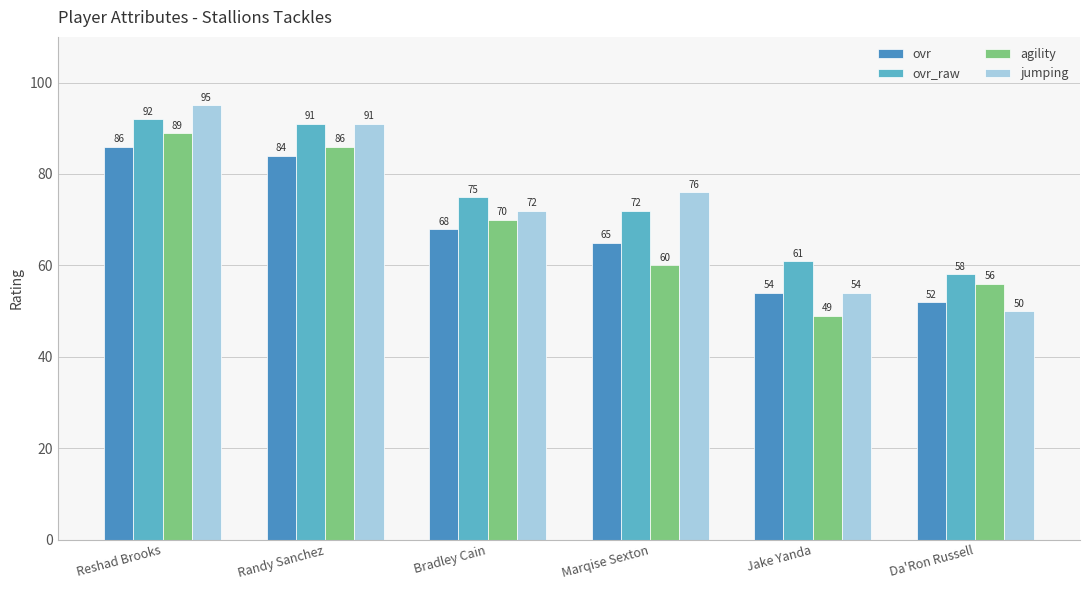

Rank the series by their maximum value, from highest to lowest.

jumping, ovr_raw, agility, ovr